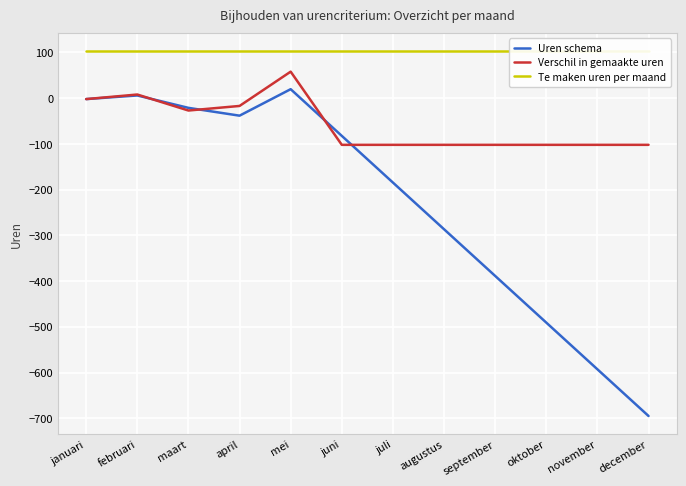

Which series has the largest total across all categories?

Te maken uren per maand